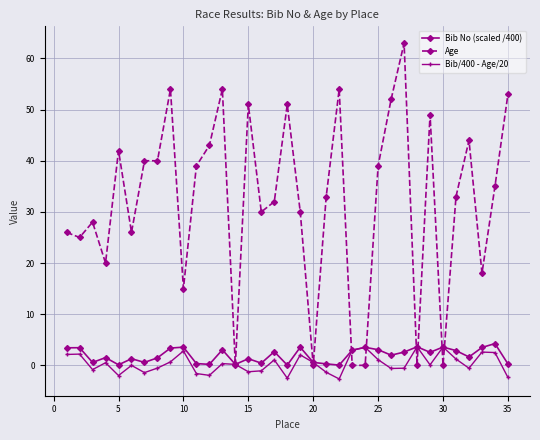

Count the number of data series in this chart.

3